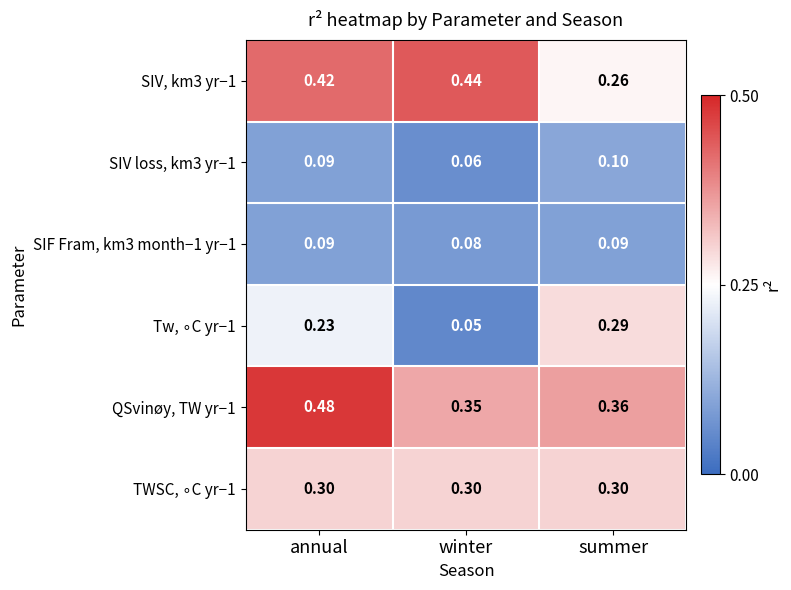

Where is SIF Fram, km3 month−1 yr−1 nearest to the value 0?

winter